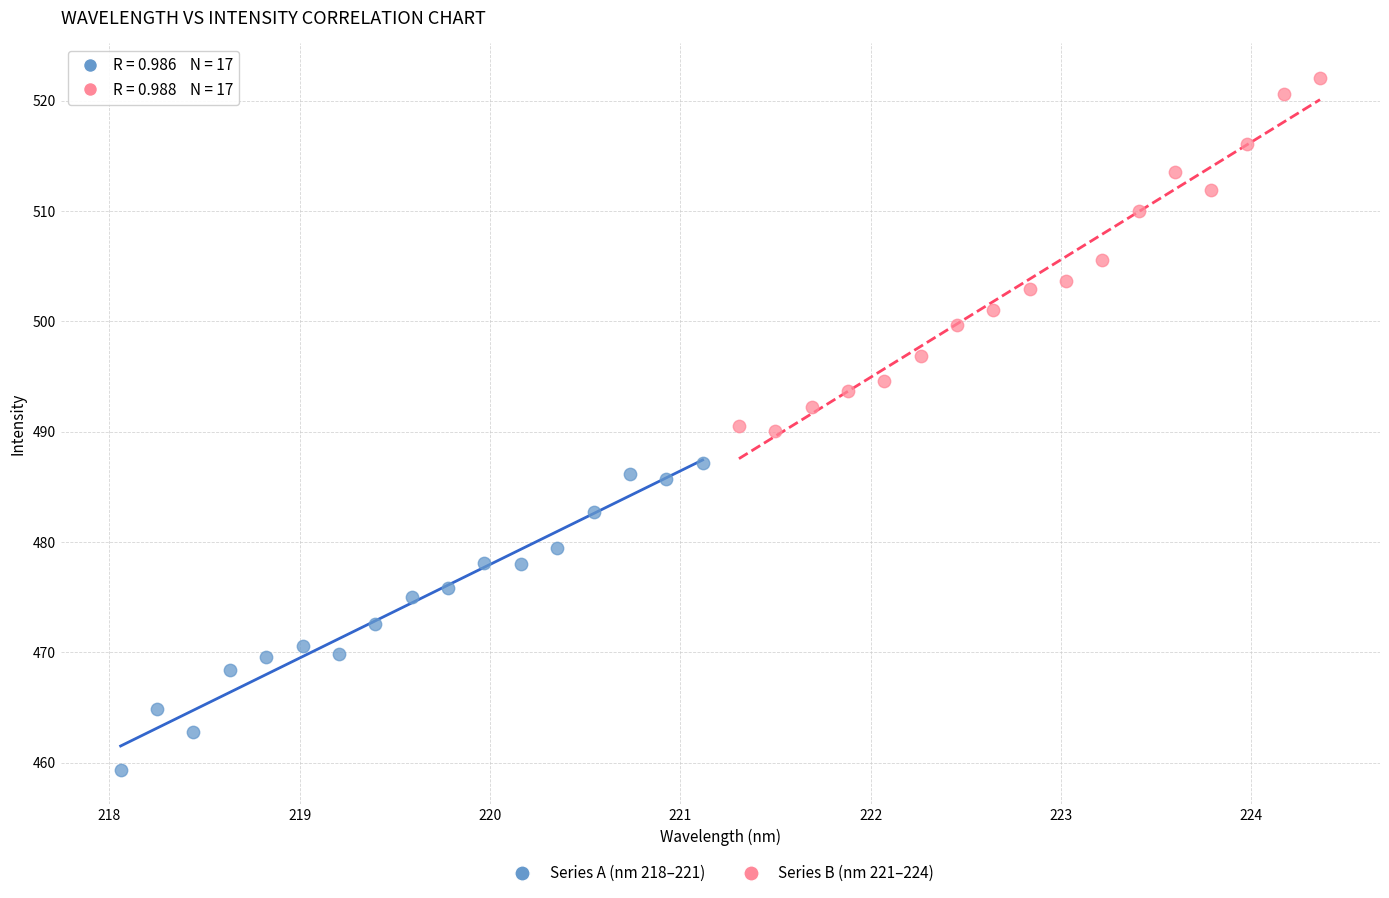

Which series contains the highest Y value?

Series B (nm 221–224)